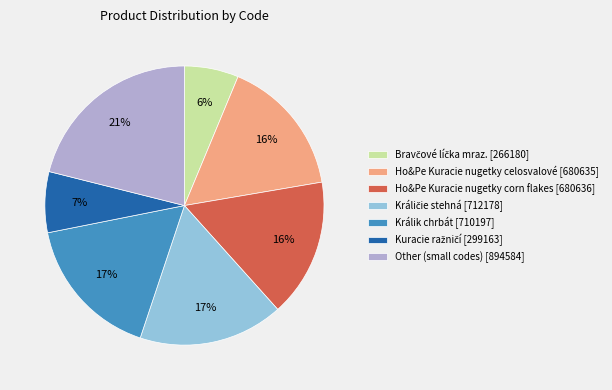

How many segments does this pie chart have?

7